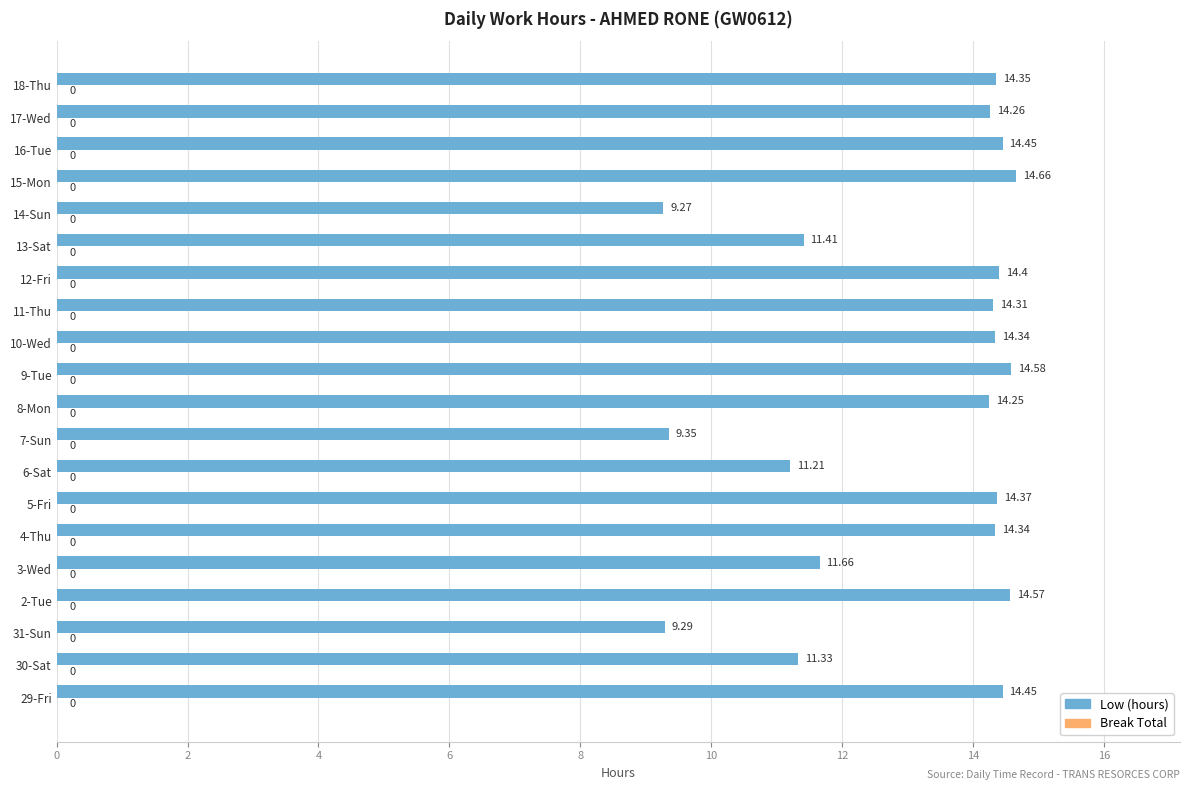

What is the ratio of the value at 11-Thu to the value at 18-Thu?

1.0